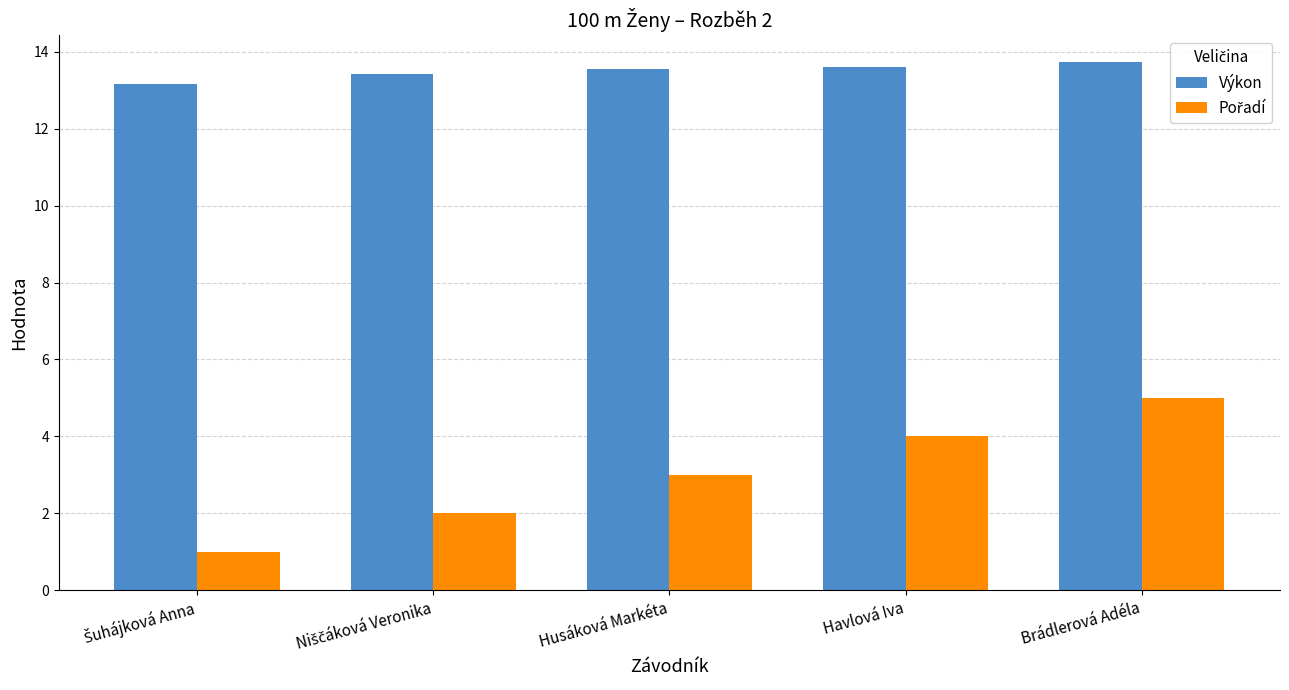

What is the spread (max minus min) of values at Husáková Markéta?

10.5